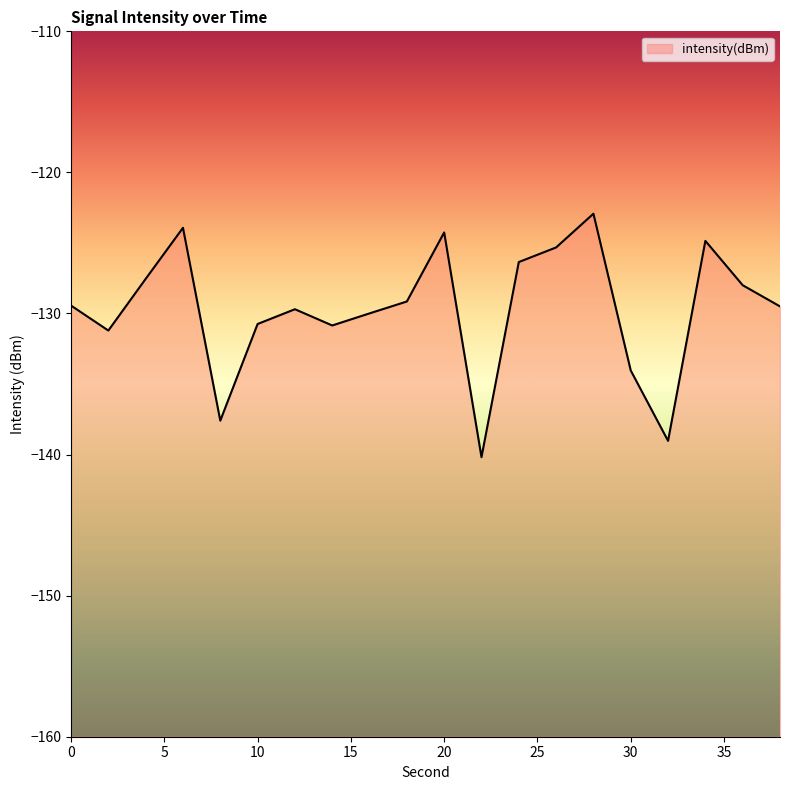

Where is the first local maximum?

6